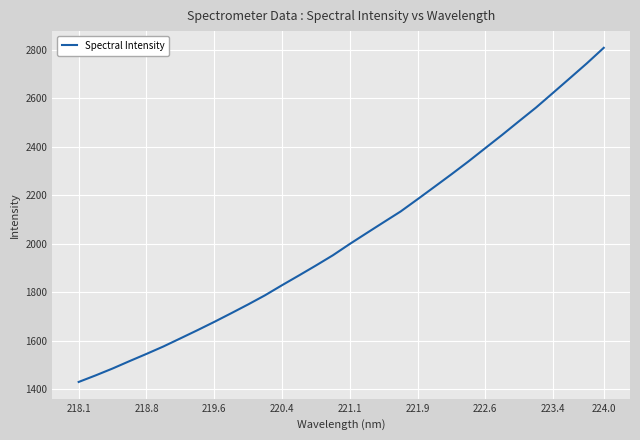

What is the sum of all values?

64837.7